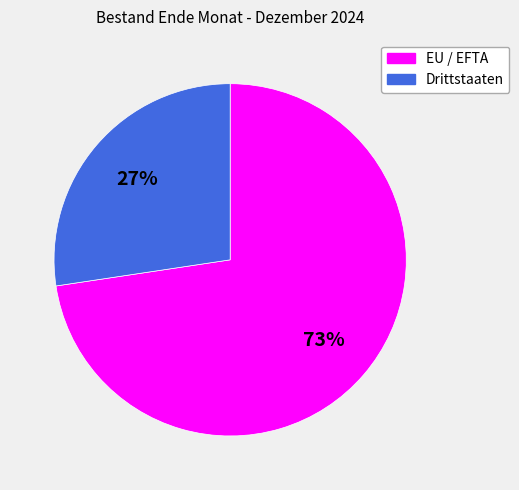

The Drittstaaten slice represents 18% of the pie. True or false?

False